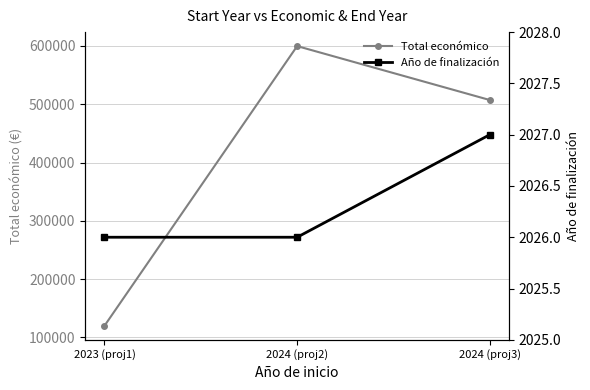

Is it true that Año de finalización equals 967 at 2023 (proj1)?

False